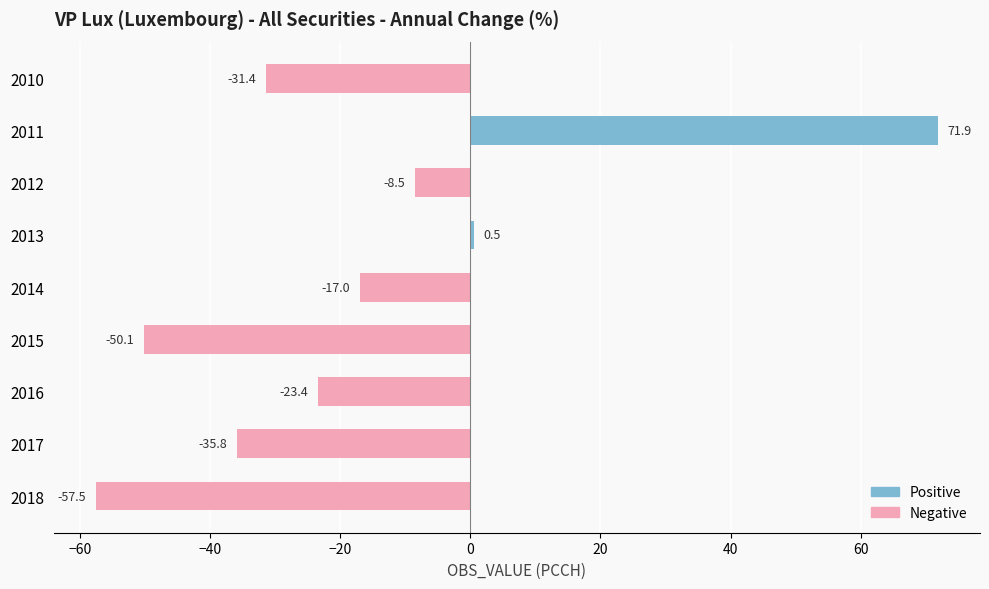

What is the greatest value displayed?

71.9